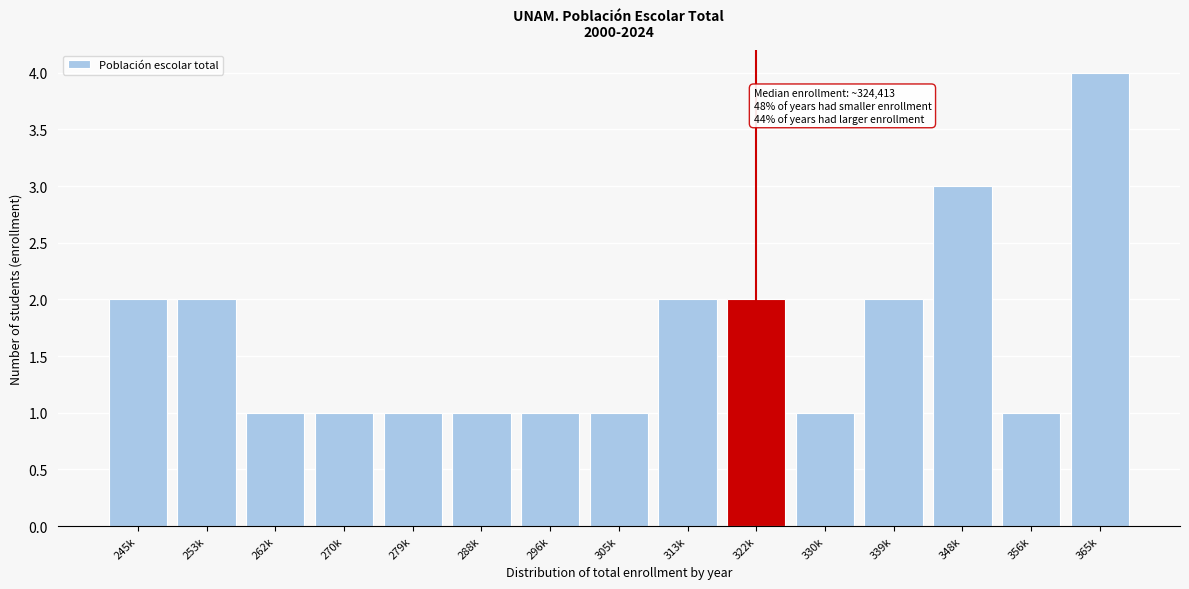

Reading left to right, list all the values displayed in this chart.

2	2	1	1	1	1	1	1	2	2	1	2	3	1	4